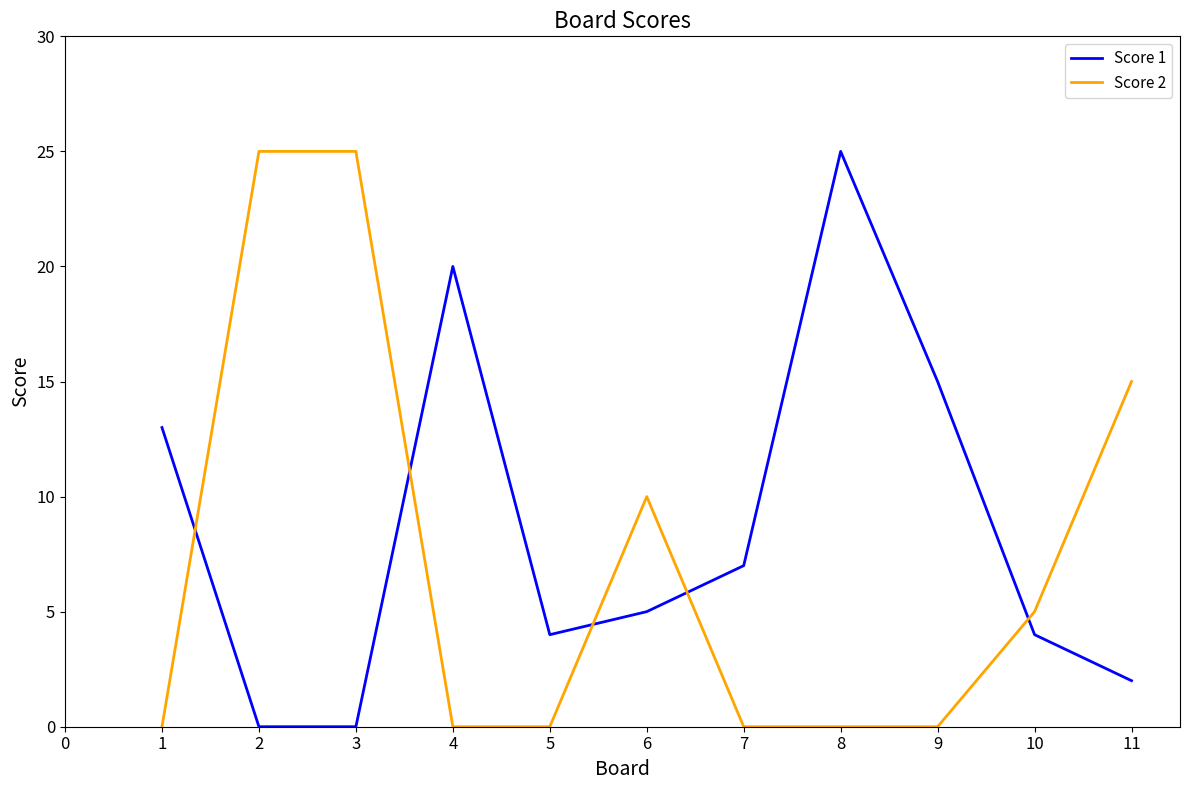

Is it true that Score 2 equals 25 at 2?

True